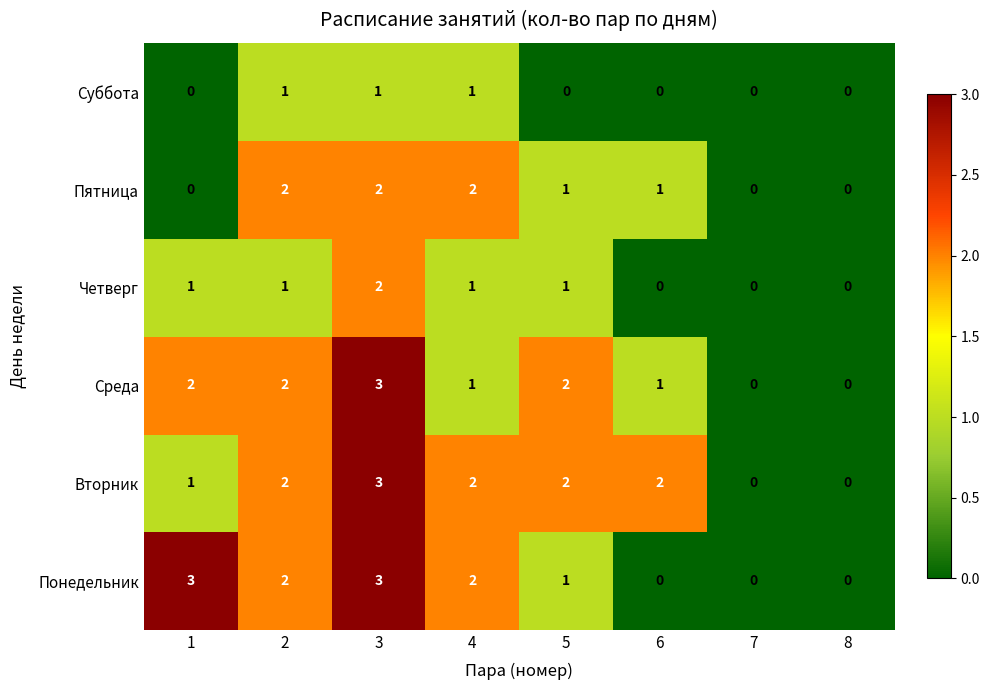

Which series changed the most between 1 and 5?

Понедельник